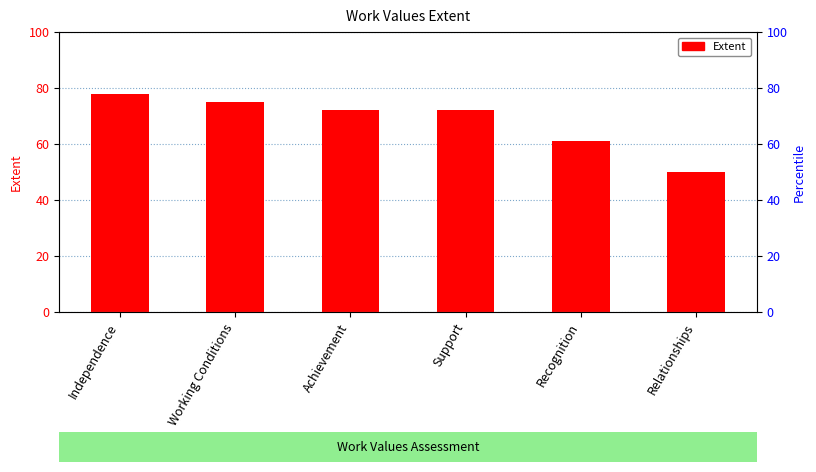

What position from the right is Support?

3